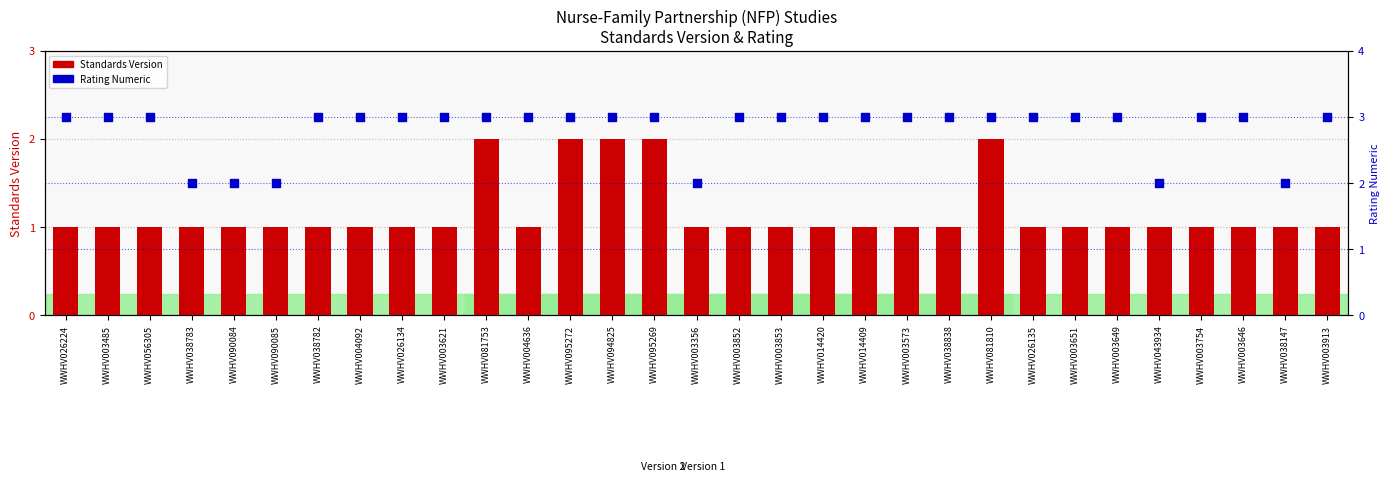

What is the total value across all series at WWHV038782?

4